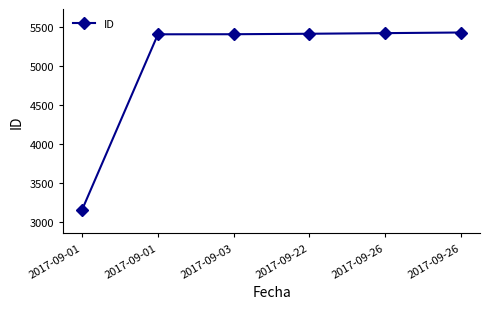

True or false: there are more than 2 points higher than both neighbors.

False